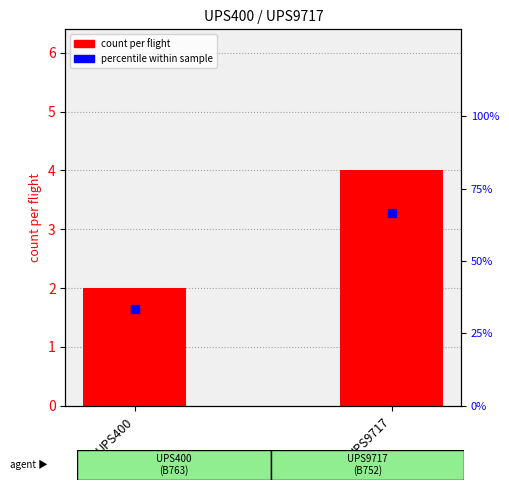

At which category is the sum across all series the highest?

UPS9717